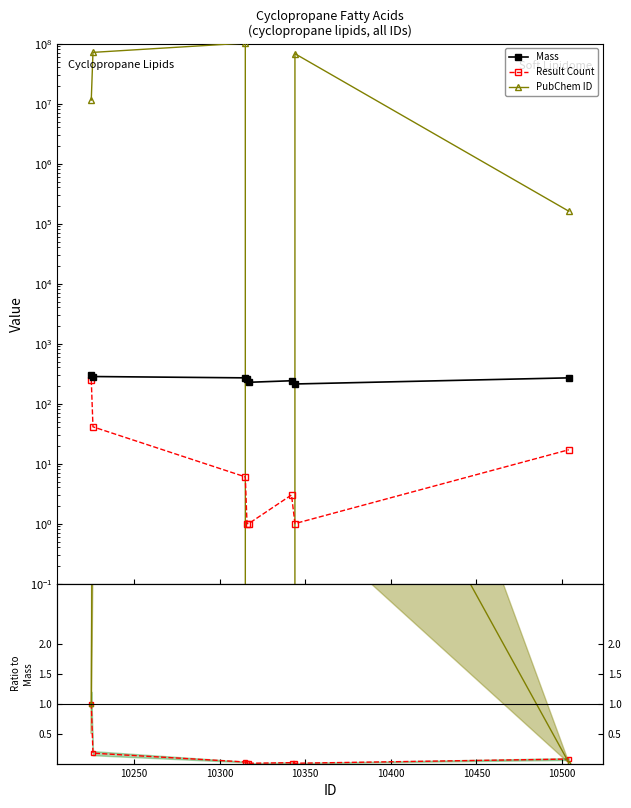

Is the value of Result Count ratio at 10500 greater than the value of PubChem ratio at 10250?

No